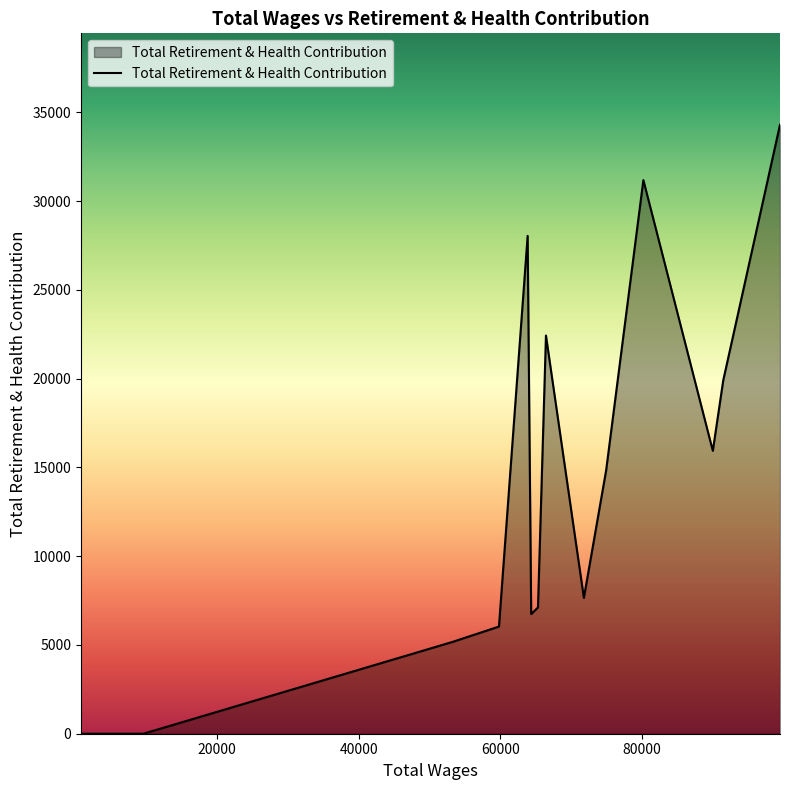

What is the difference between the maximum and minimum values?

34301